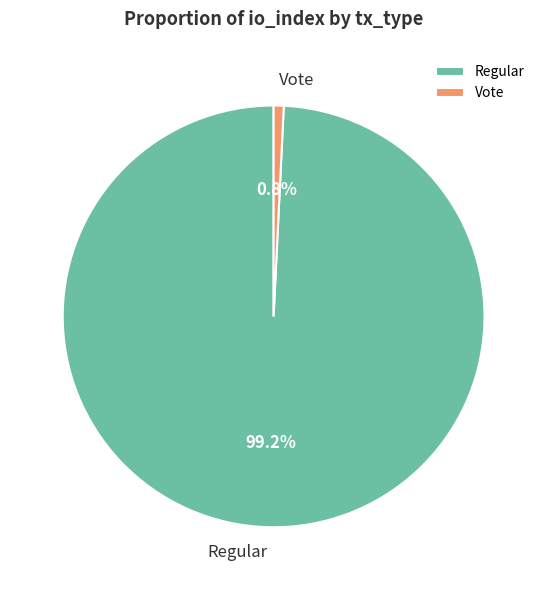

Is there any slice that represents more than half of the pie?

Yes